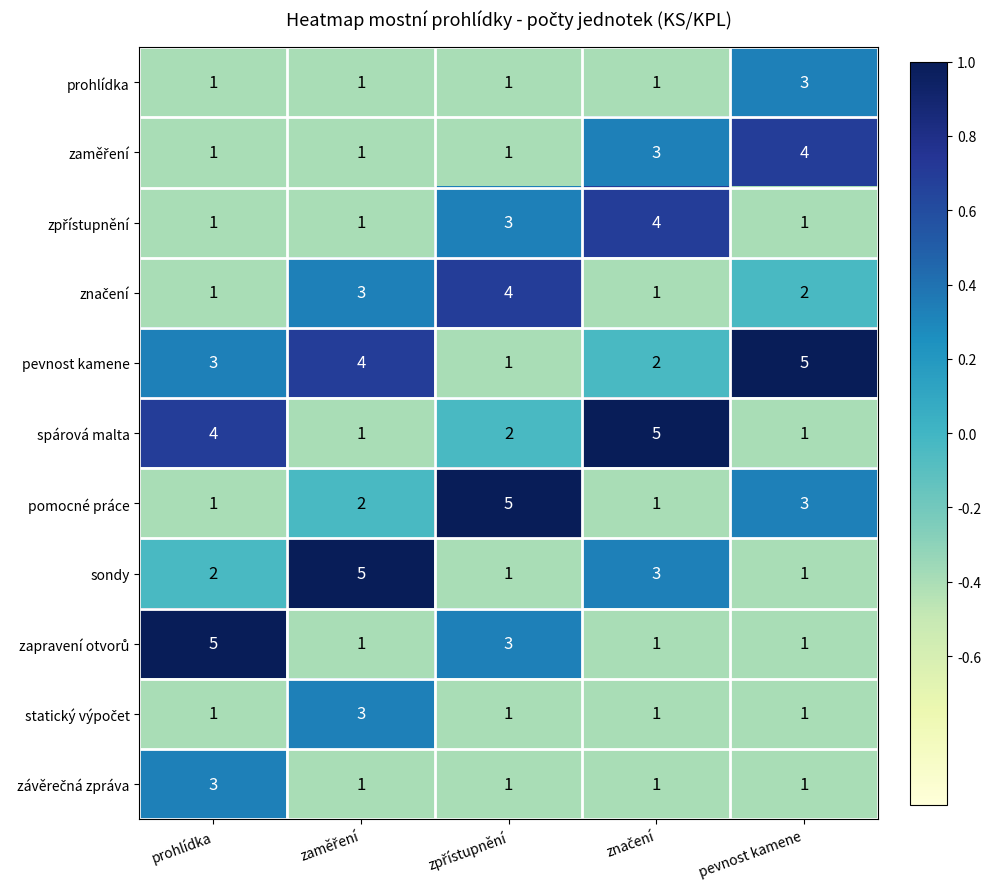

What is the difference between the maximum and minimum values in the spárová malta series?

4